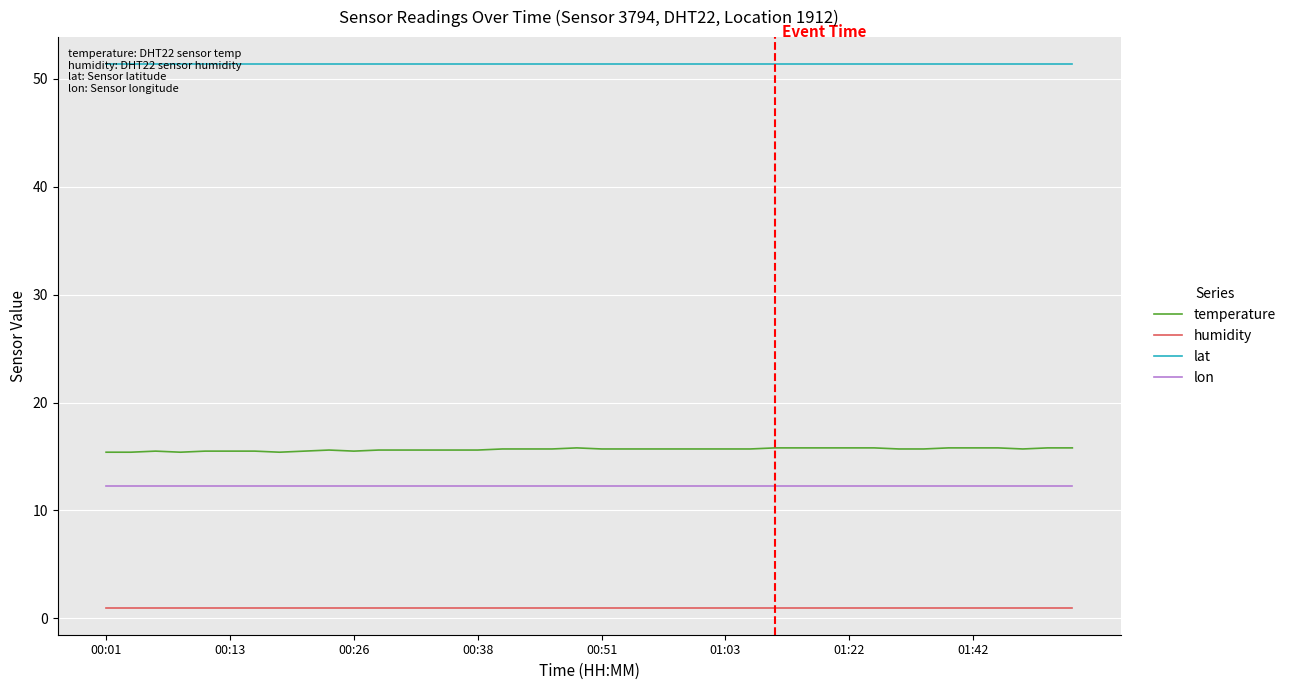

What is the sum of the lon values at 16 and 13?

24.6